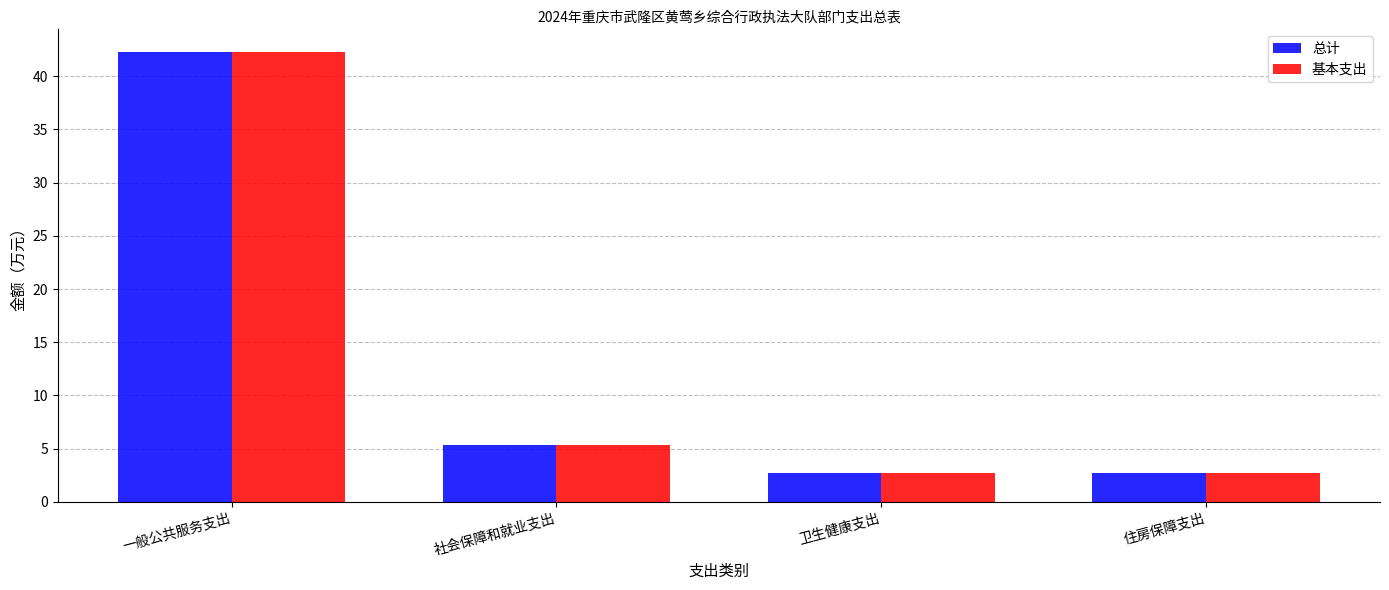

Where does the 基本支出 series first go above 5?

一般公共服务支出